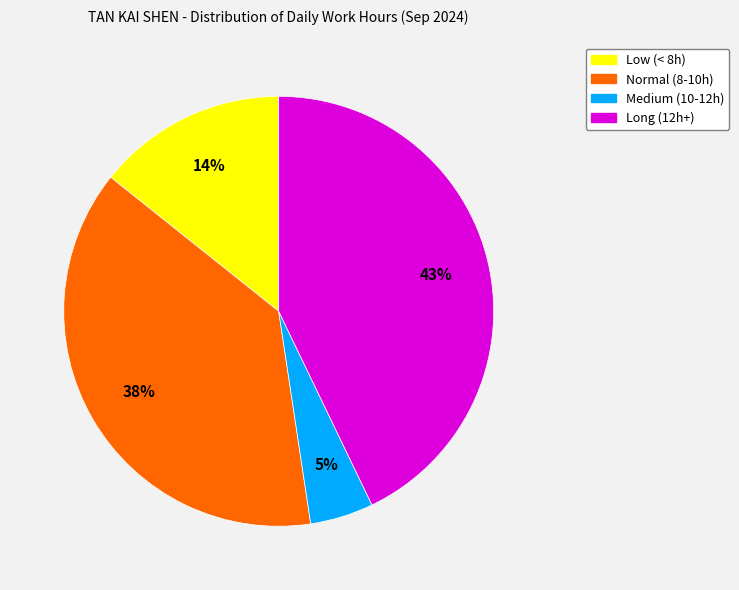

Is there any slice that represents more than half of the pie?

No